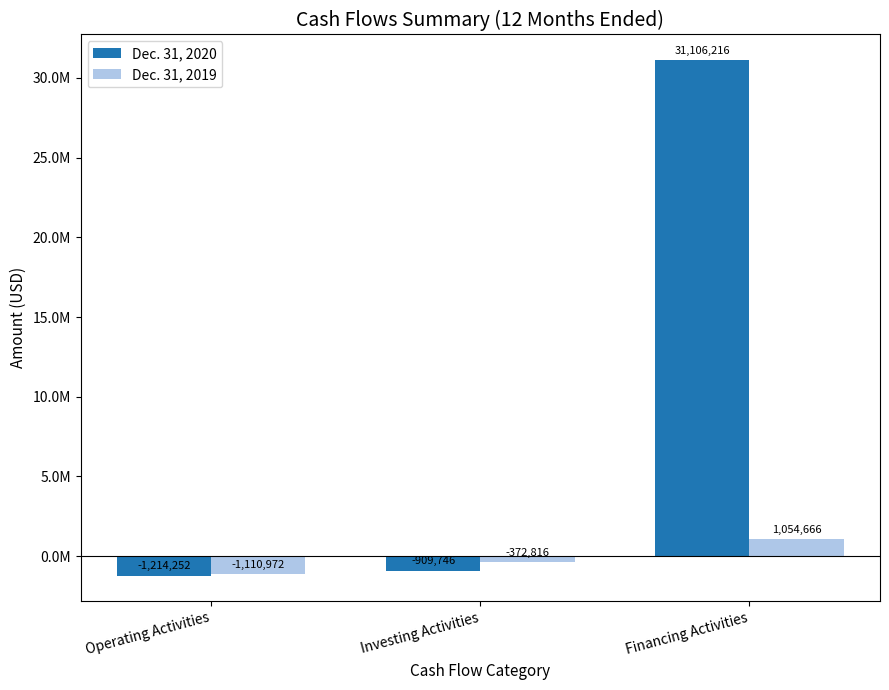

What are all the series names shown in the legend?

Dec. 31, 2020, Dec. 31, 2019